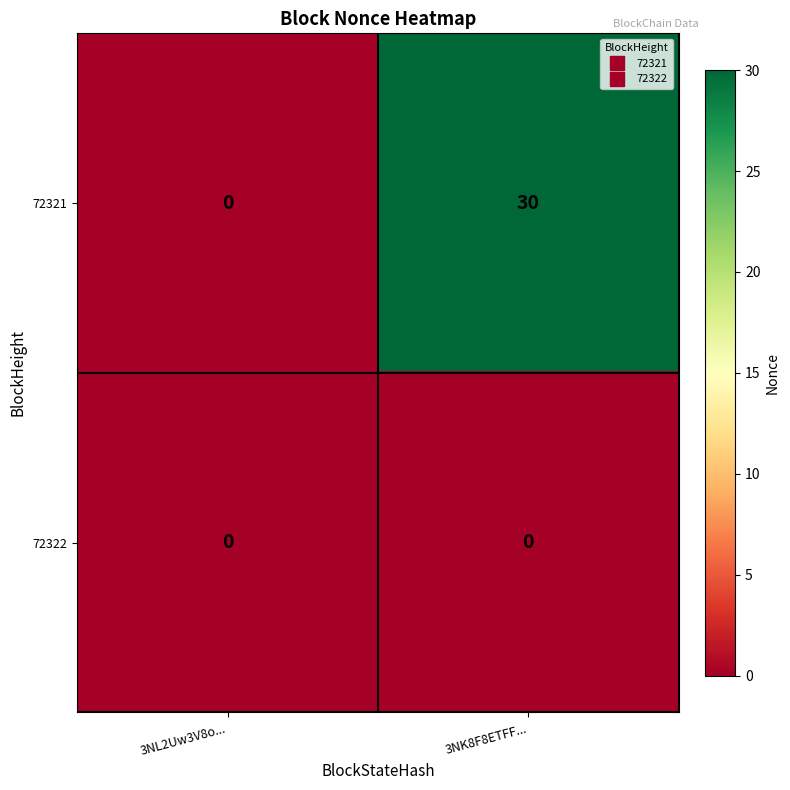

Which series has the widest spread of values?

72321